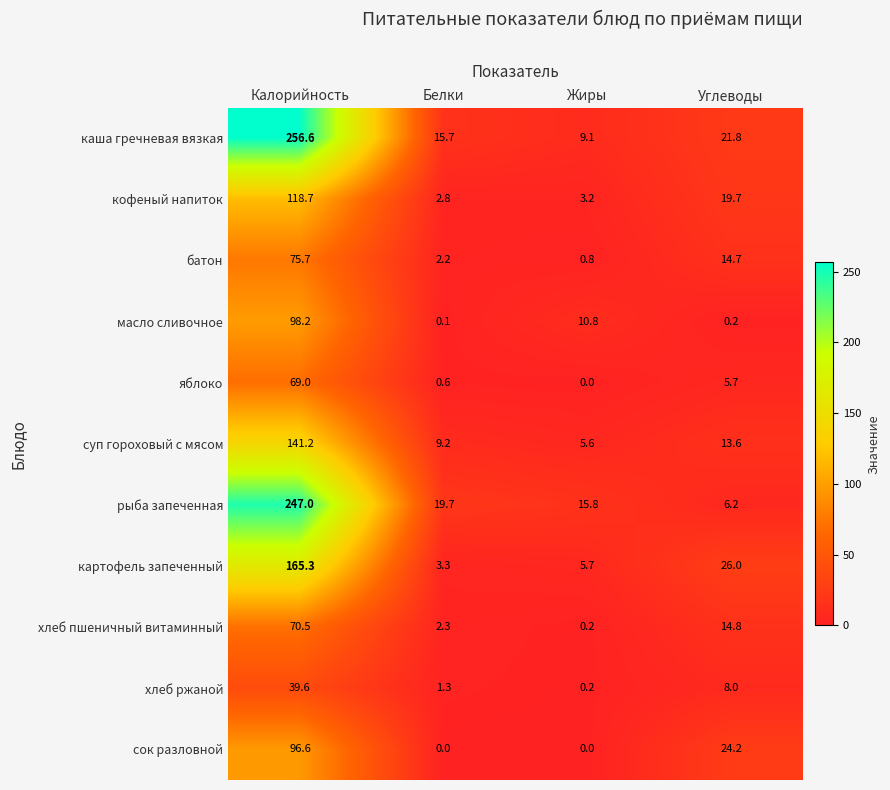

Which series has the largest total across all categories?

каша гречневая вязкая